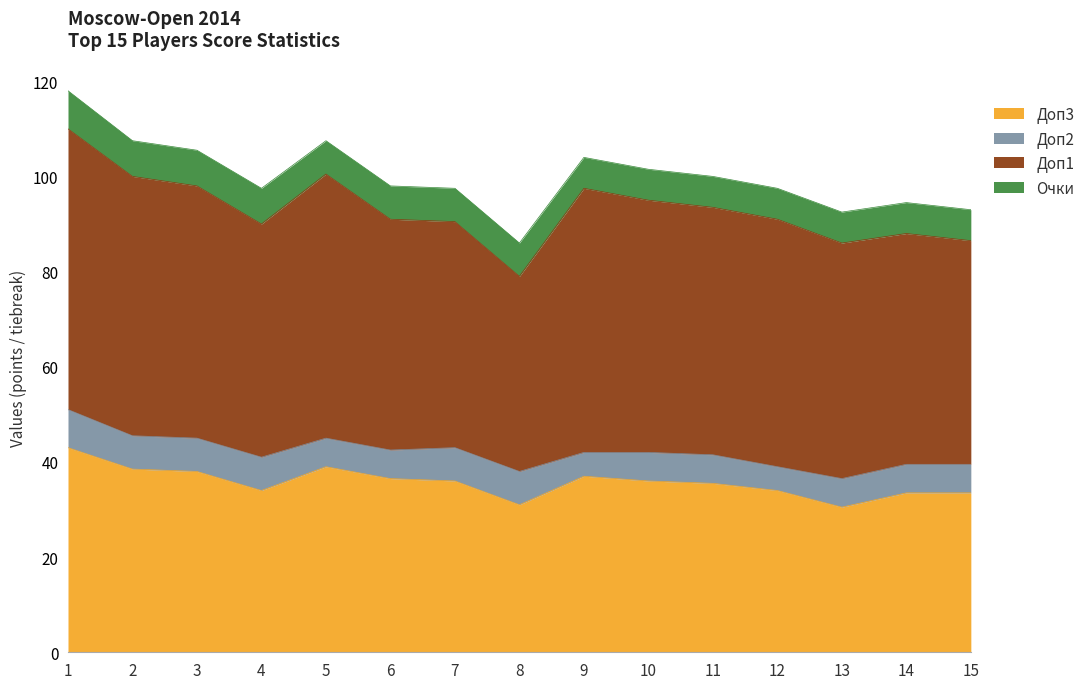

How many values in the Доп3 series exceed 36?

6